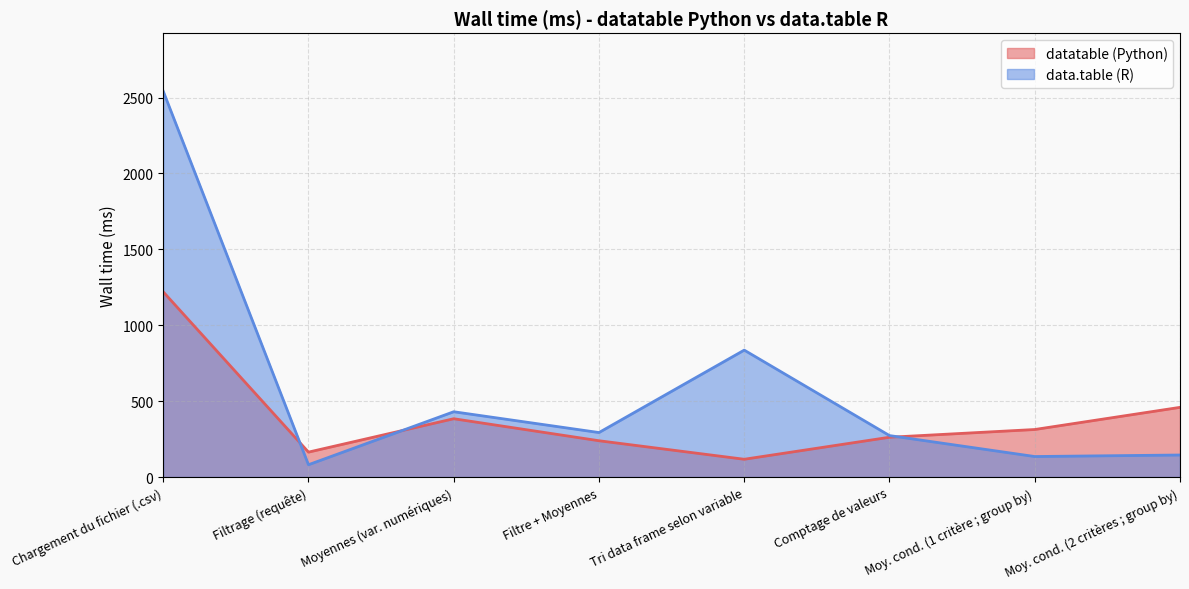

True or false: data.table (R) has a value of 430 at Moyennes (var. numériques).

True